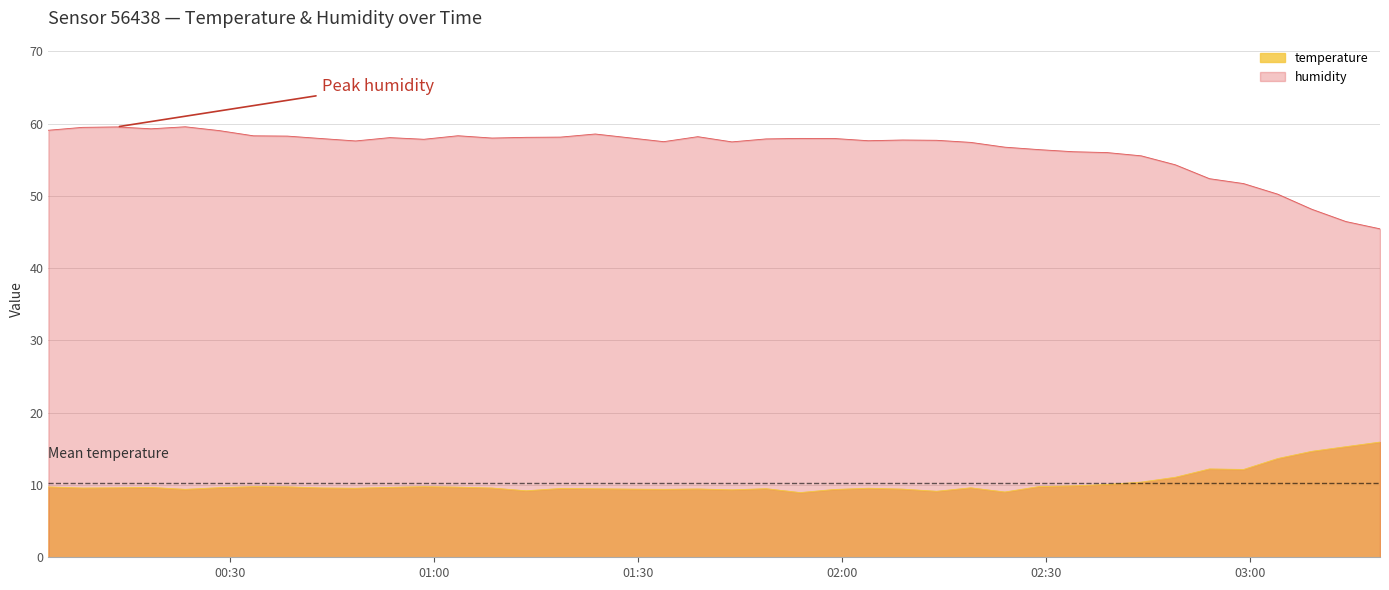

What position from the right is 2023-05-12T00:03:18?

40